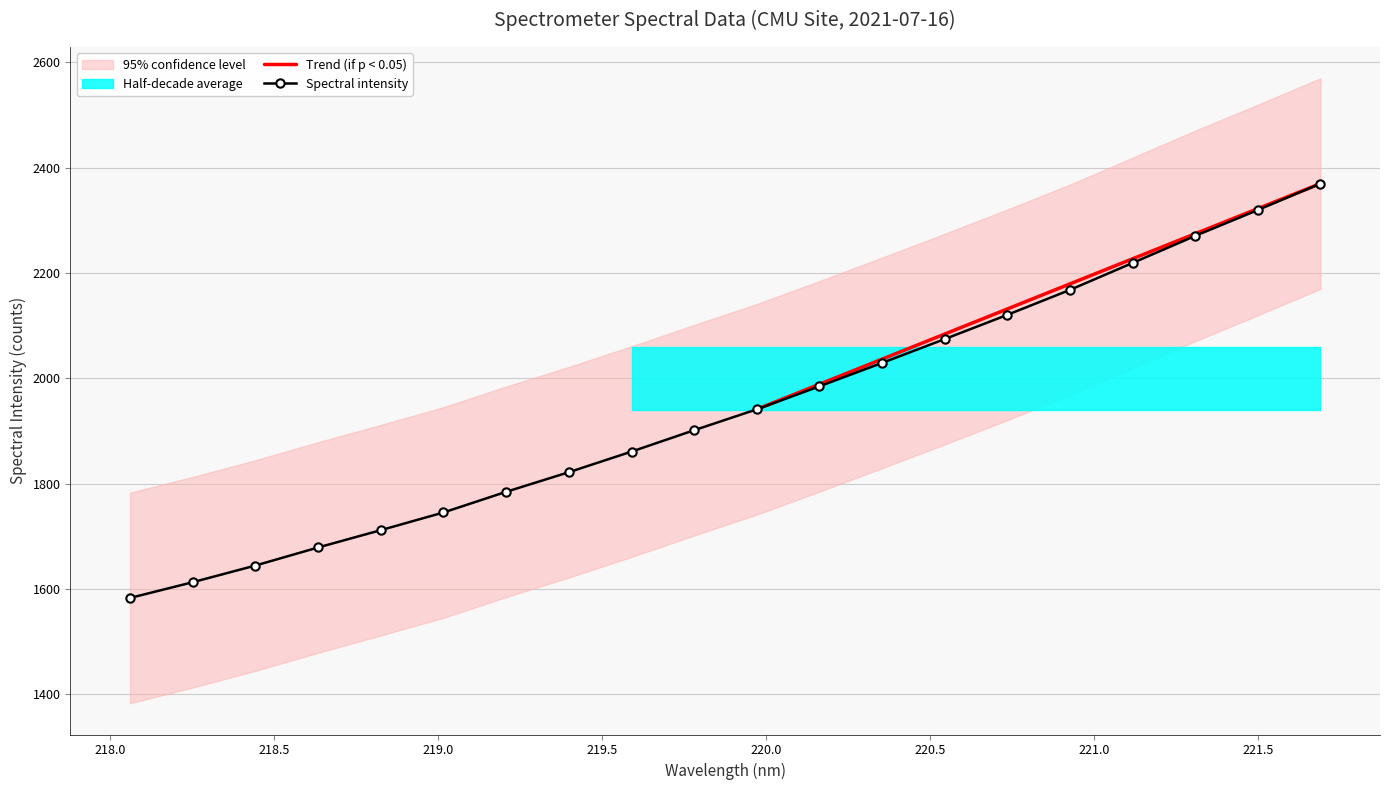

What is the difference between the maximum and minimum values?

787.2